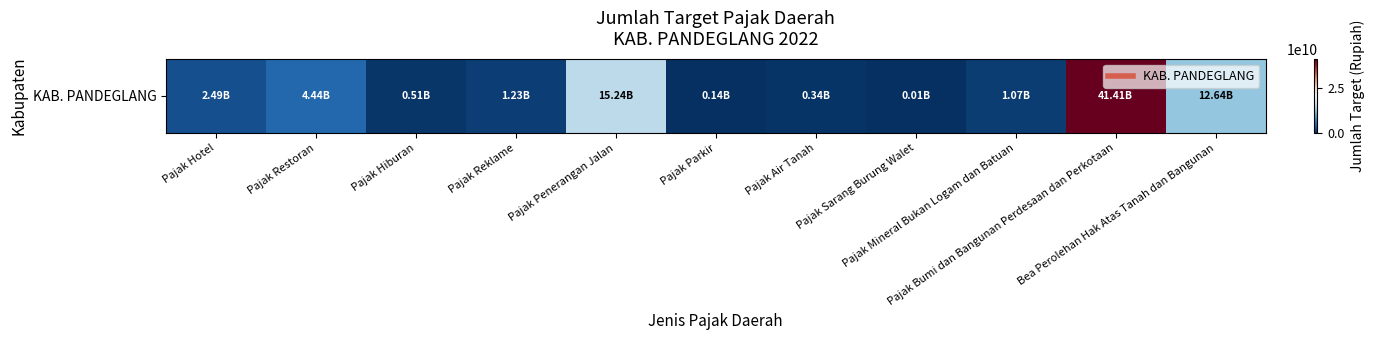

List the labels in order of value, largest first.

Pajak Bumi dan Bangunan Perdesaan dan Perkotaan, Pajak Penerangan Jalan, Bea Perolehan Hak Atas Tanah dan Bangunan, Pajak Restoran, Pajak Hotel, Pajak Reklame, Pajak Mineral Bukan Logam dan Batuan, Pajak Hiburan, Pajak Air Tanah, Pajak Parkir, Pajak Sarang Burung Walet